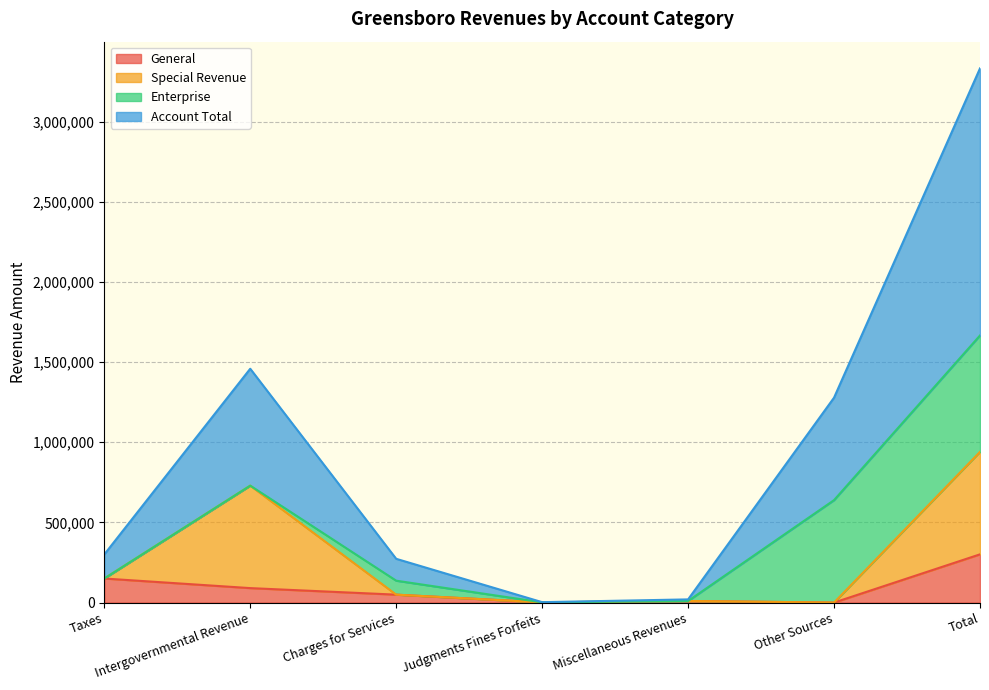

Between Miscellaneous Revenues and Total, which is larger?

Total